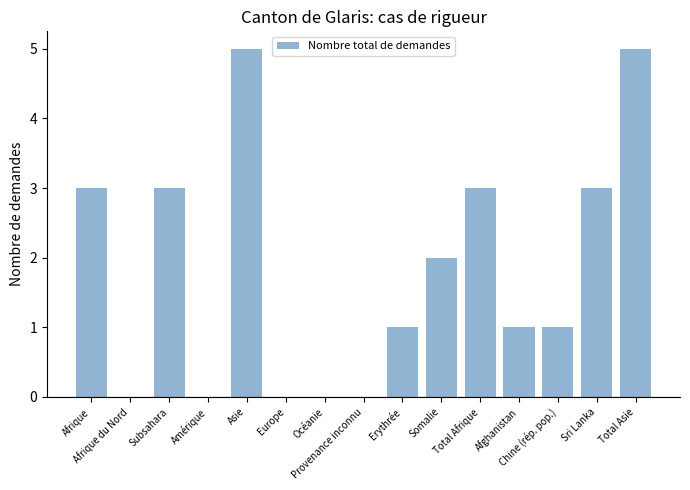

What is the greatest value displayed?

5